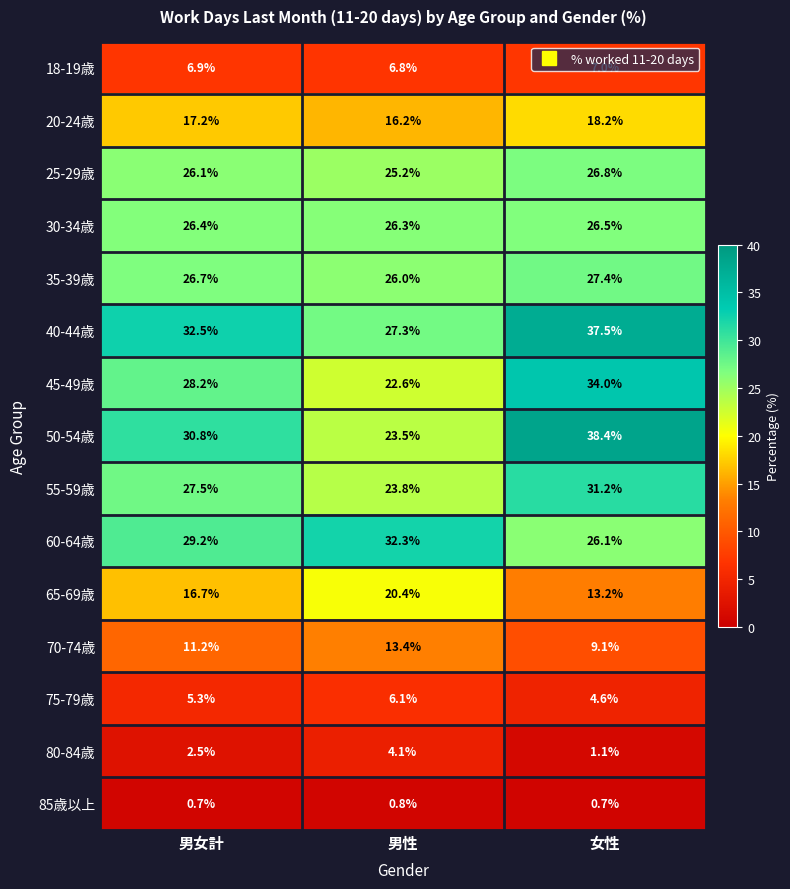

Rank the series at 女性 from highest to lowest value.

50-54歳, 40-44歳, 45-49歳, 55-59歳, 35-39歳, 25-29歳, 30-34歳, 60-64歳, 20-24歳, 65-69歳, 70-74歳, 18-19歳, 75-79歳, 80-84歳, 85歳以上